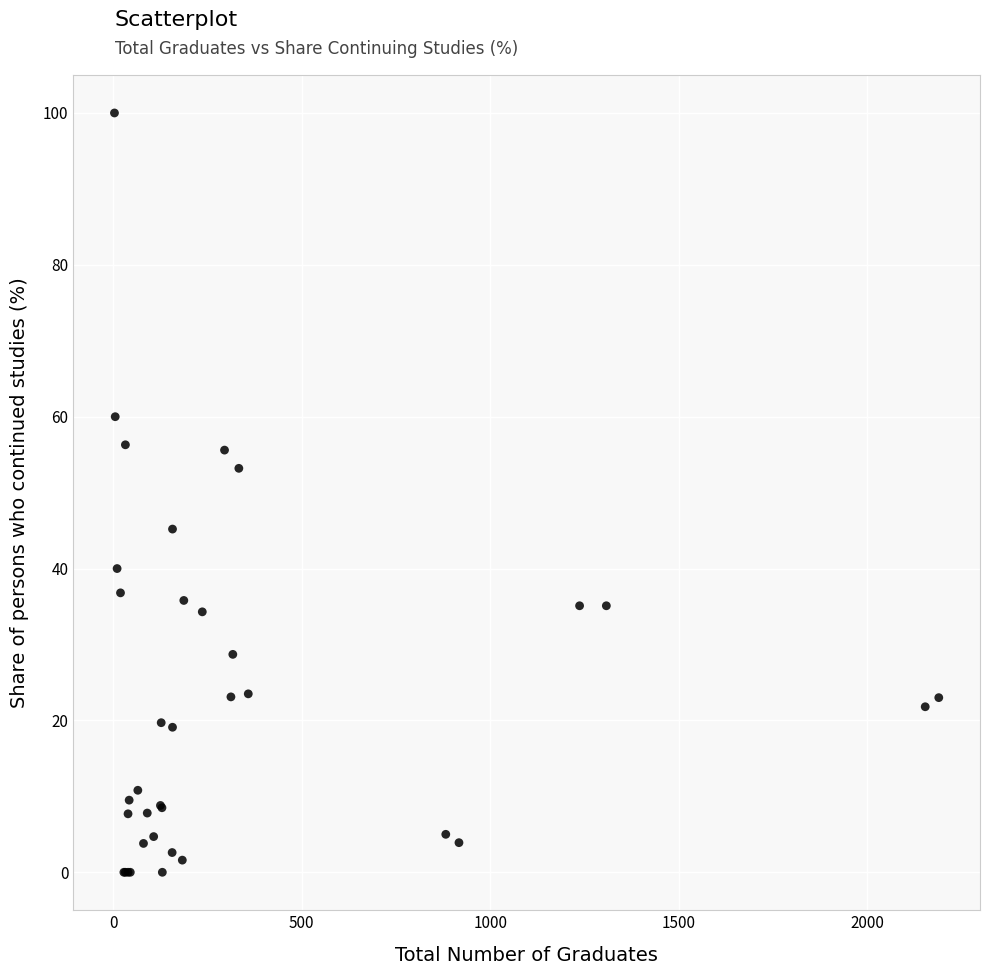

What Y value in the scatter plot is closest to 50?

53.2